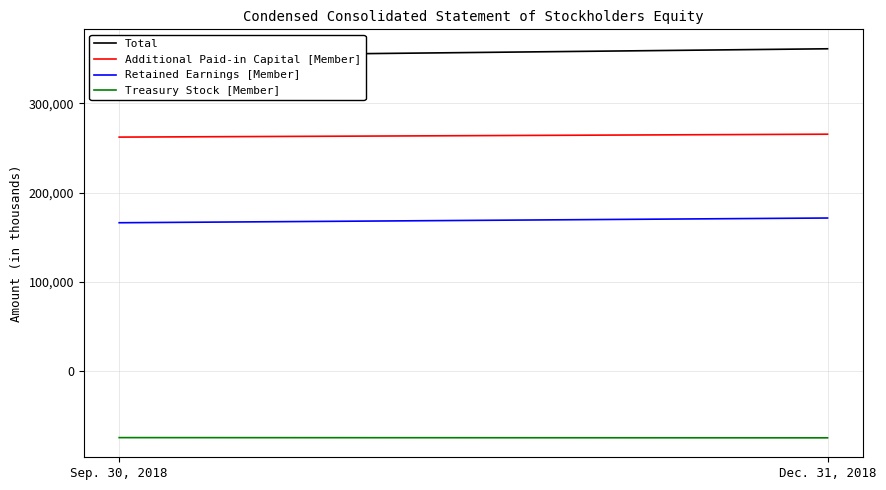

Which series has the widest spread of values?

Total